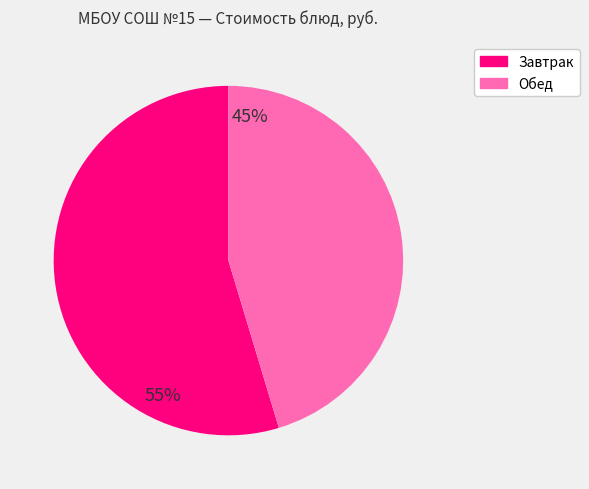

Which has a higher value, Обед or Завтрак?

Завтрак